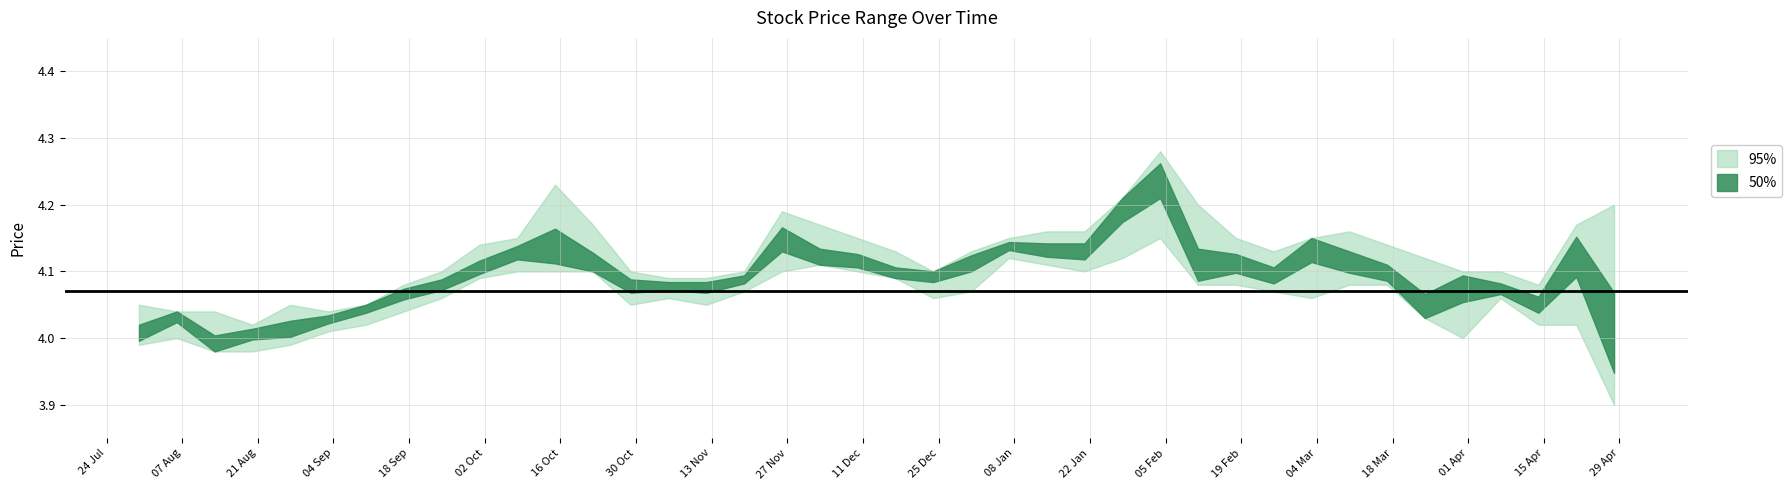

How many values in the Closing series are below 4?

2